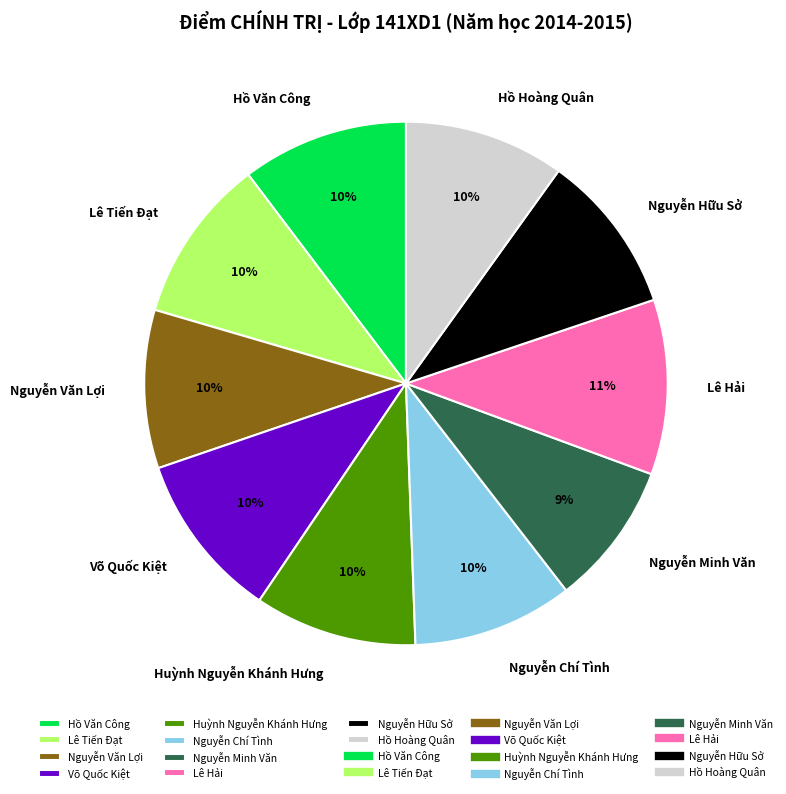

To the nearest percent, what is the average slice percentage?

10%